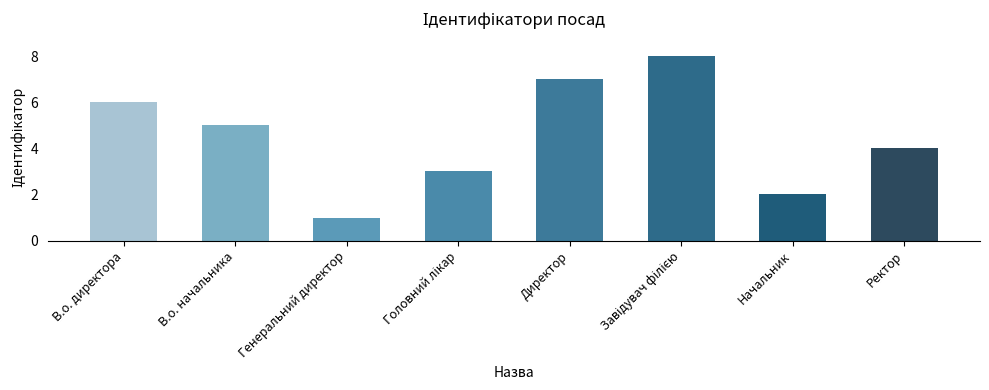

True or false: the data shows 7 at Директор.

True